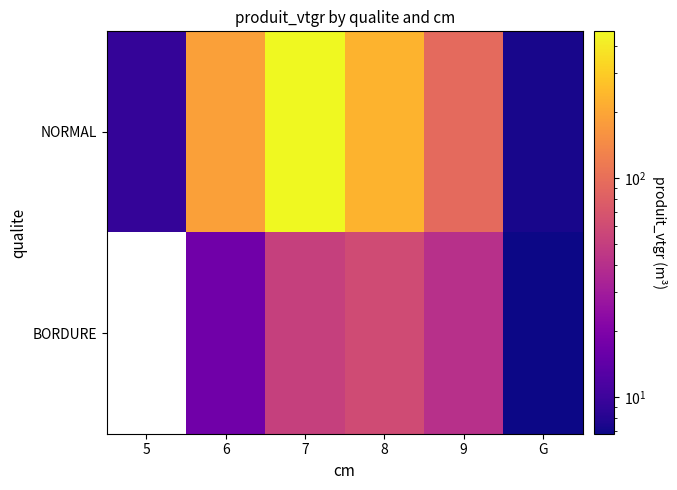

The BORDURE series shows 40.9 at 9. True or false?

True